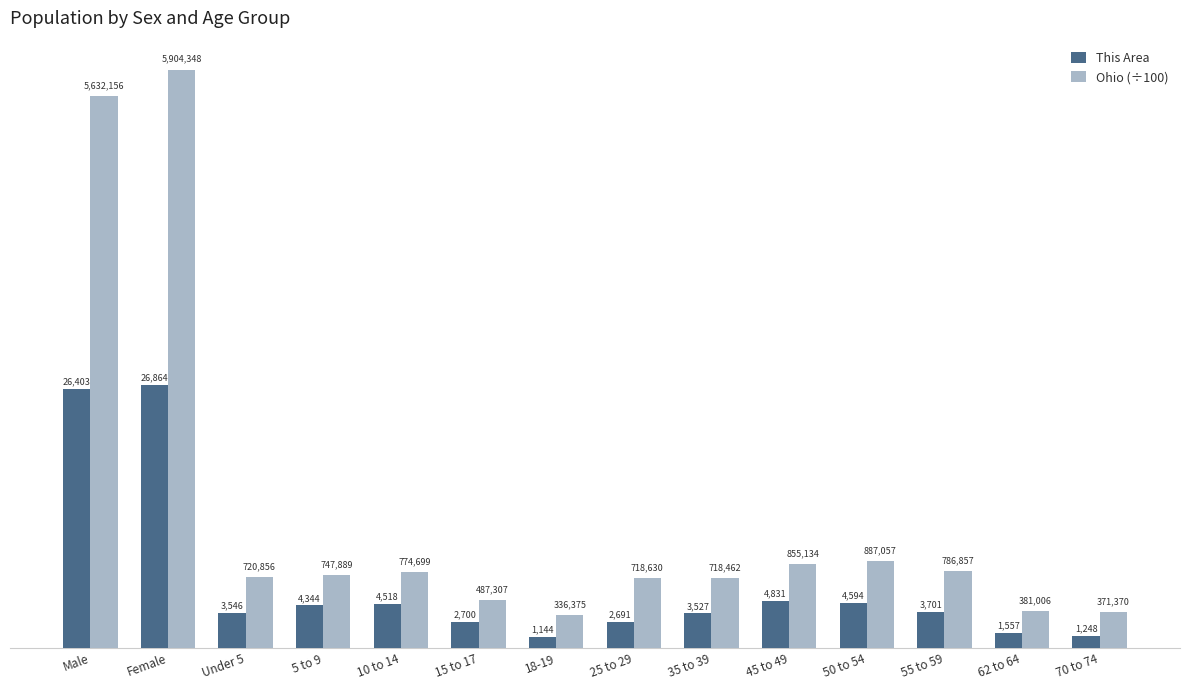

The value of This Area at 5 to 9 is 4344.0. True or false?

True